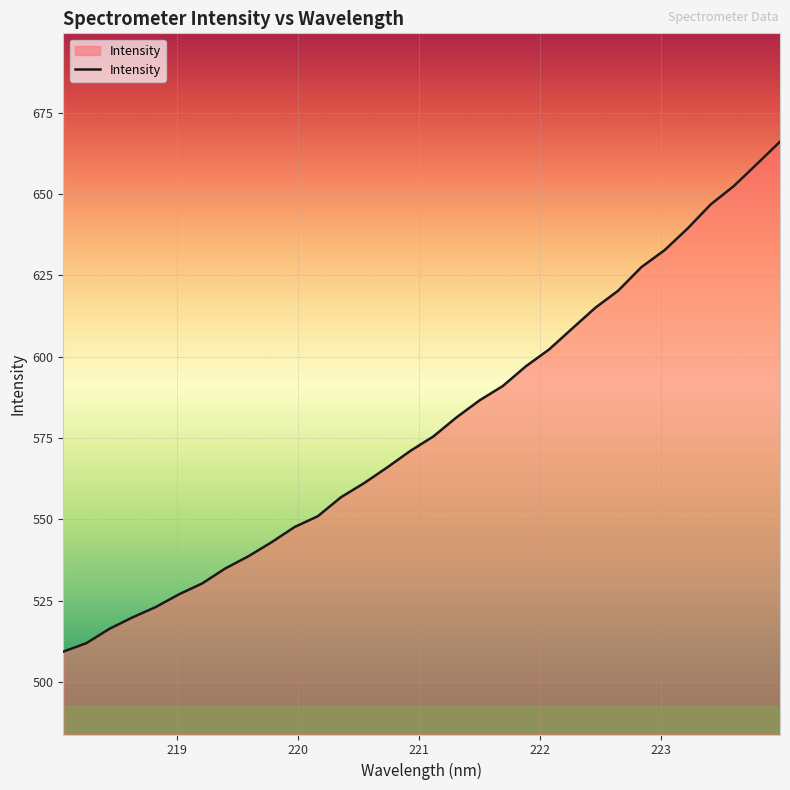

What is the maximum value shown in the chart?

666.1